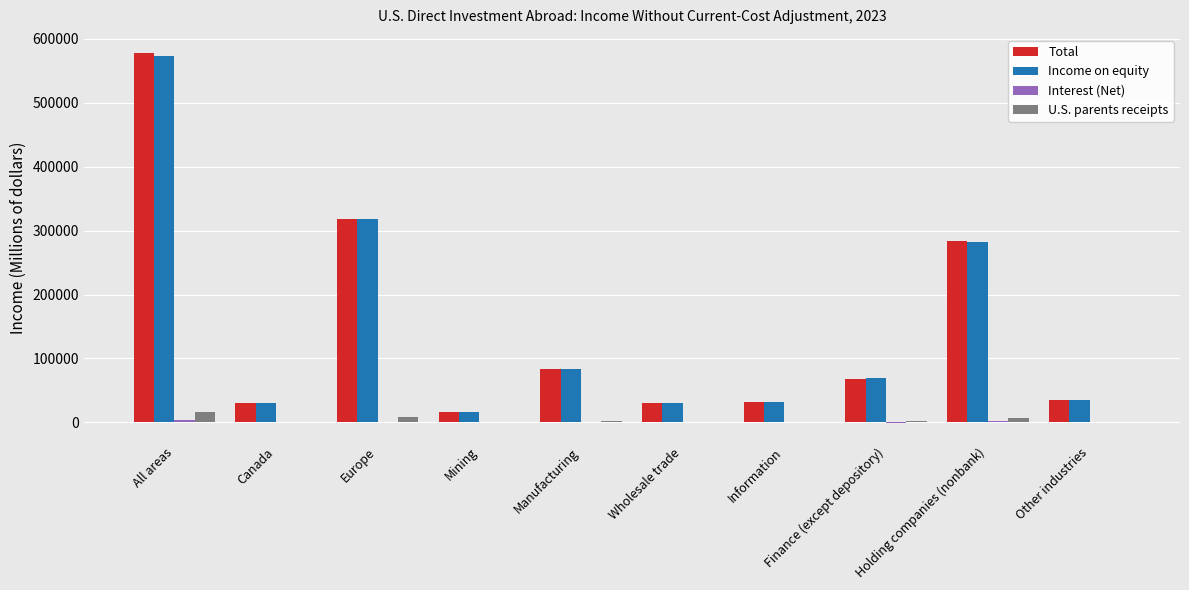

What is the spread (max minus min) of values at Other industries?

35065